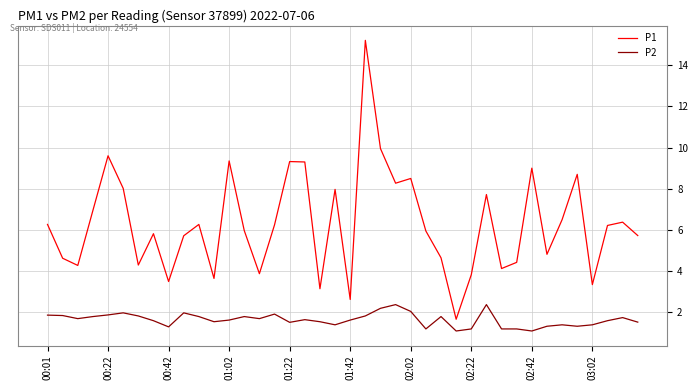

How many lines are shown in the chart?

2